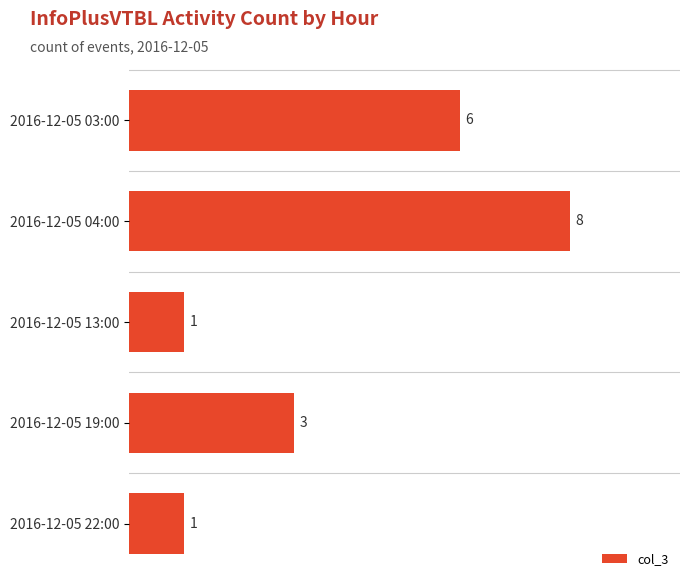

What is the sum of the values at 2016-12-05 13:00 and 2016-12-05 03:00?

7